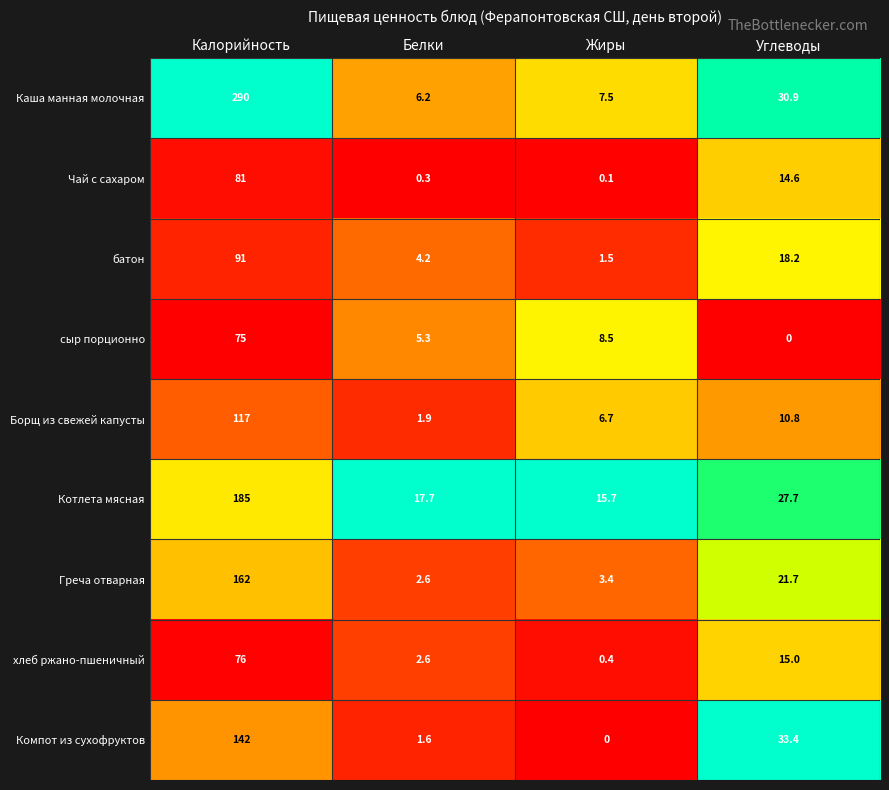

What is the greatest value displayed?

290.0